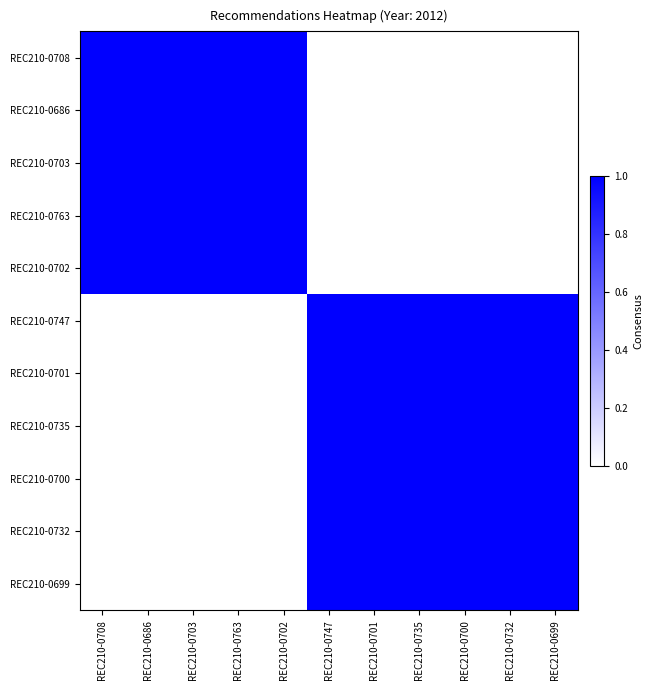

Rank the series at REC210-0763 from lowest to highest value.

REC210-0747, REC210-0701, REC210-0735, REC210-0700, REC210-0732, REC210-0699, REC210-0708, REC210-0686, REC210-0703, REC210-0763, REC210-0702